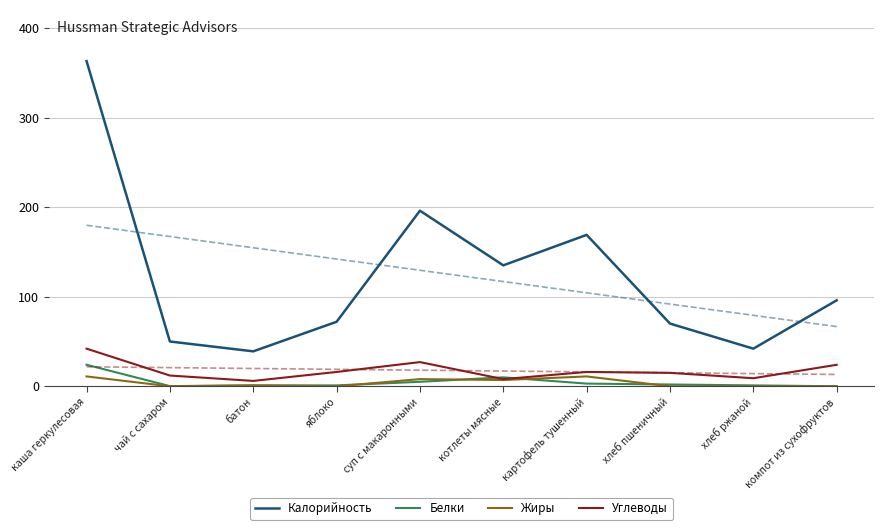

True or false: Калорийность has more than 1 points higher than both neighbors.

True